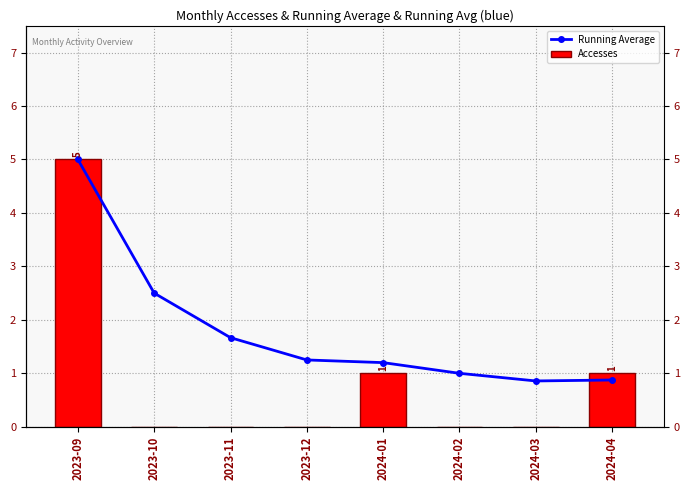

Between 2023-11 and 2024-03, which is larger?

2023-11